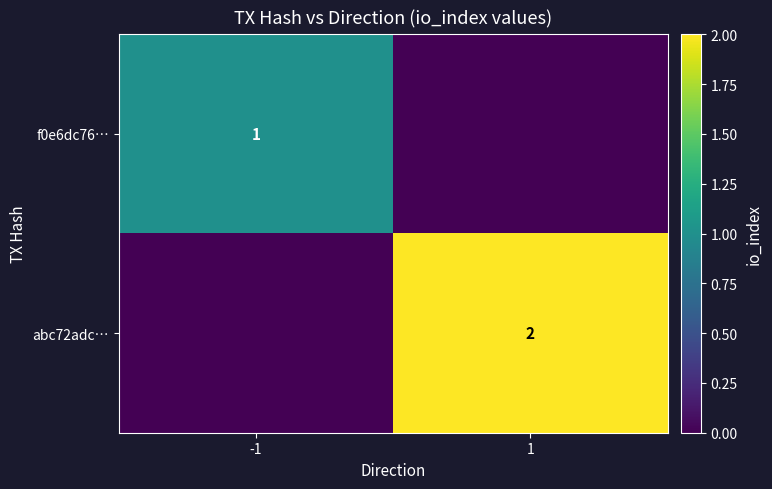

Is the value of abc72adc… at 1 greater than the value of f0e6dc76… at -1?

Yes